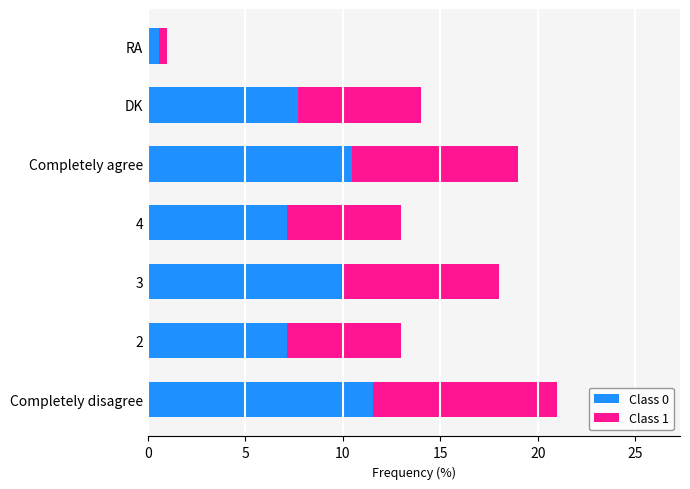

True or false: Class 0 has a value of 11.6 at Completely disagree.

True